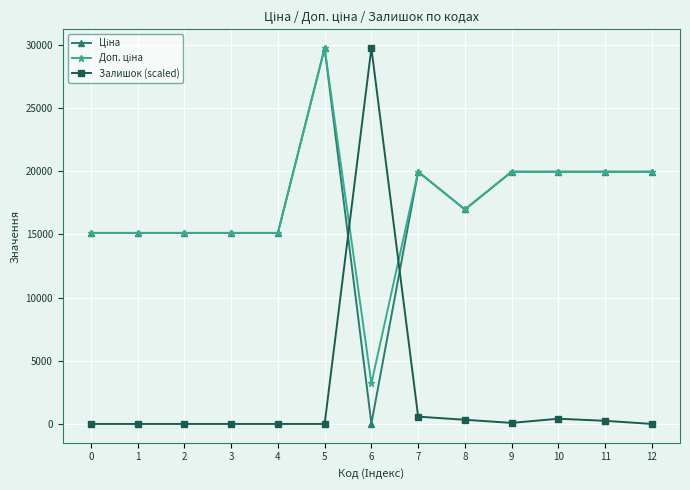

At which category is the sum across all series the highest?

5